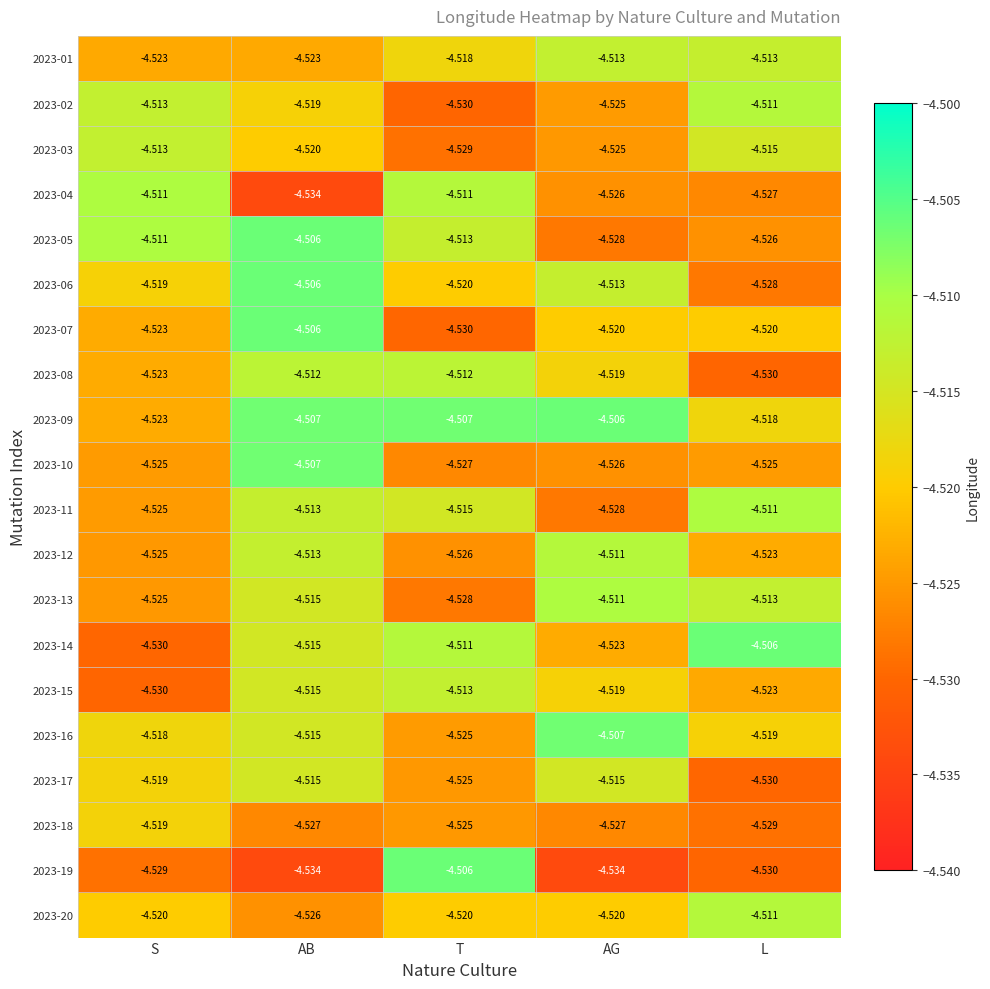

At which label does 2023-12 reach its peak?

AG